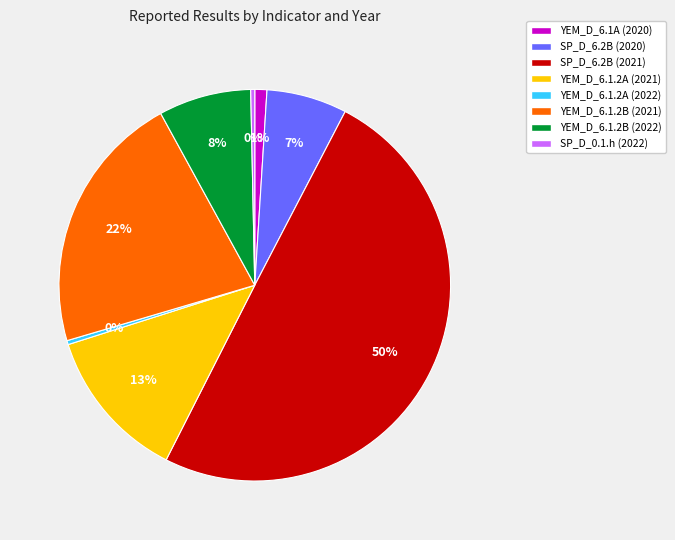

Between SP_D_6.2B (2021) and YEM_D_6.1.2B (2022), which is larger?

SP_D_6.2B (2021)